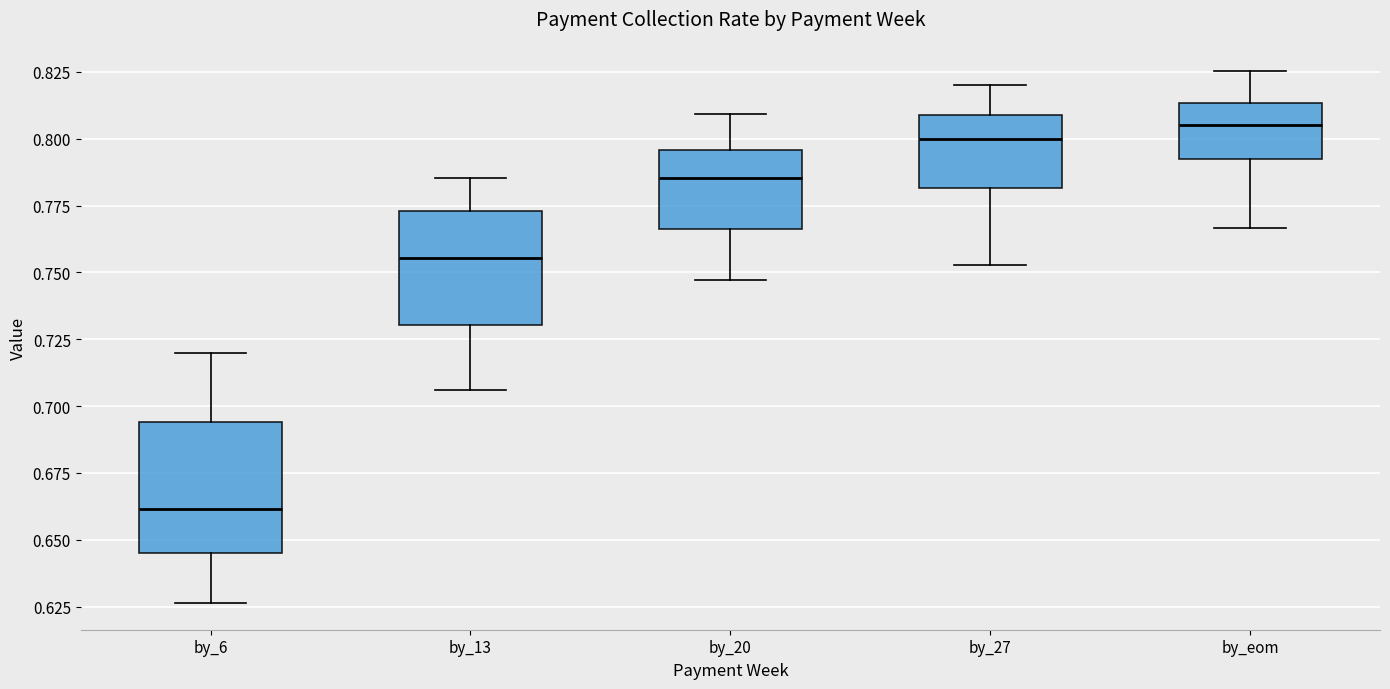

Which box's median line is the highest?

by_eom